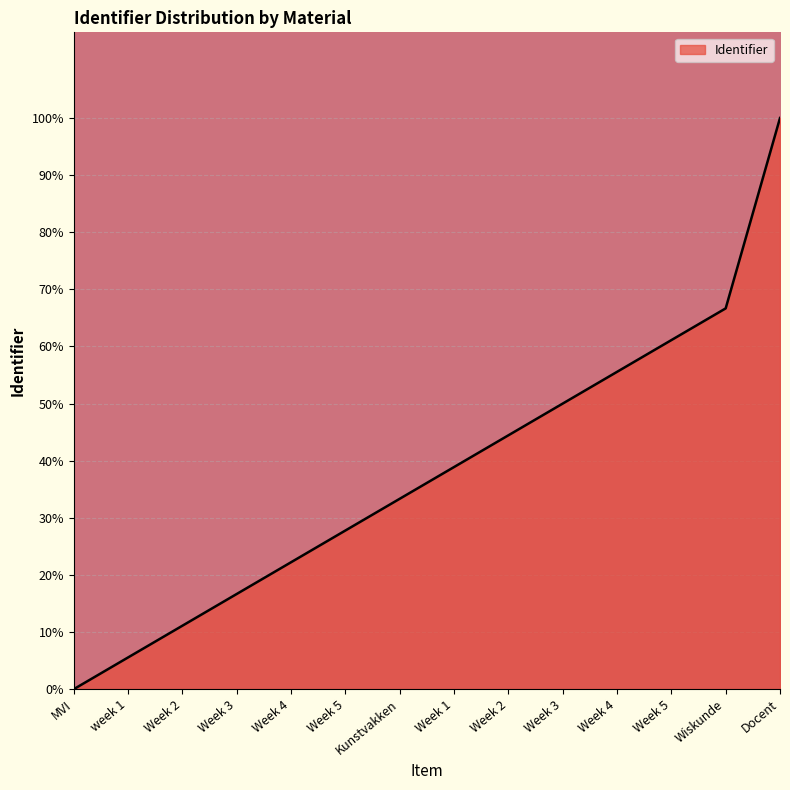

Where is the data nearest to the value 9?

Week 3